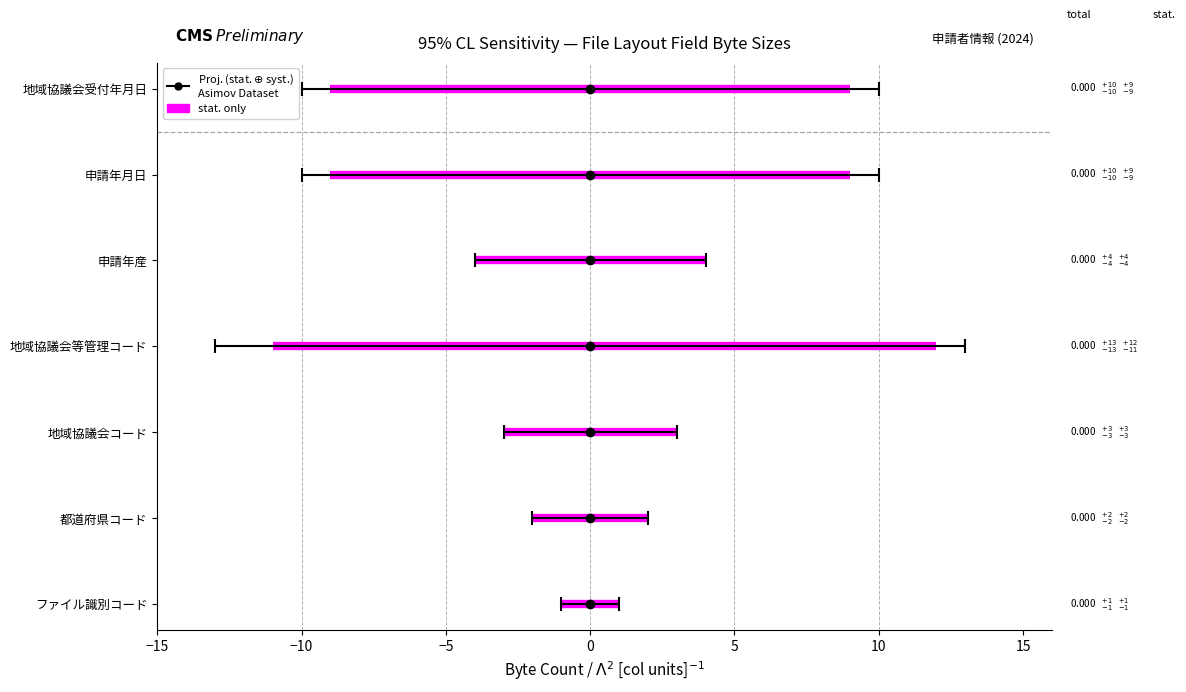

Which category has the lowest value in the stat_lower series?

ファイル識別コード